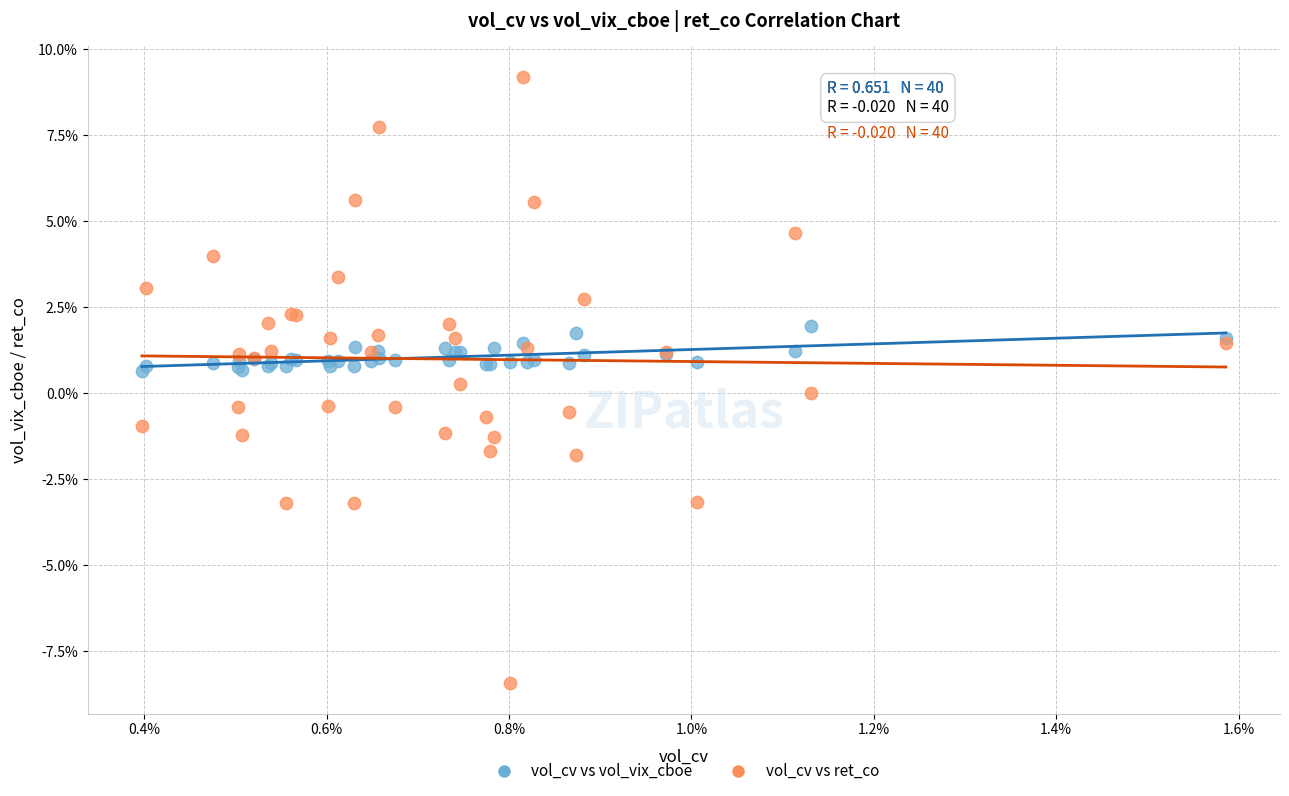

What are all the series names shown in the legend?

vol_cv vs vol_vix_cboe, vol_cv vs ret_co